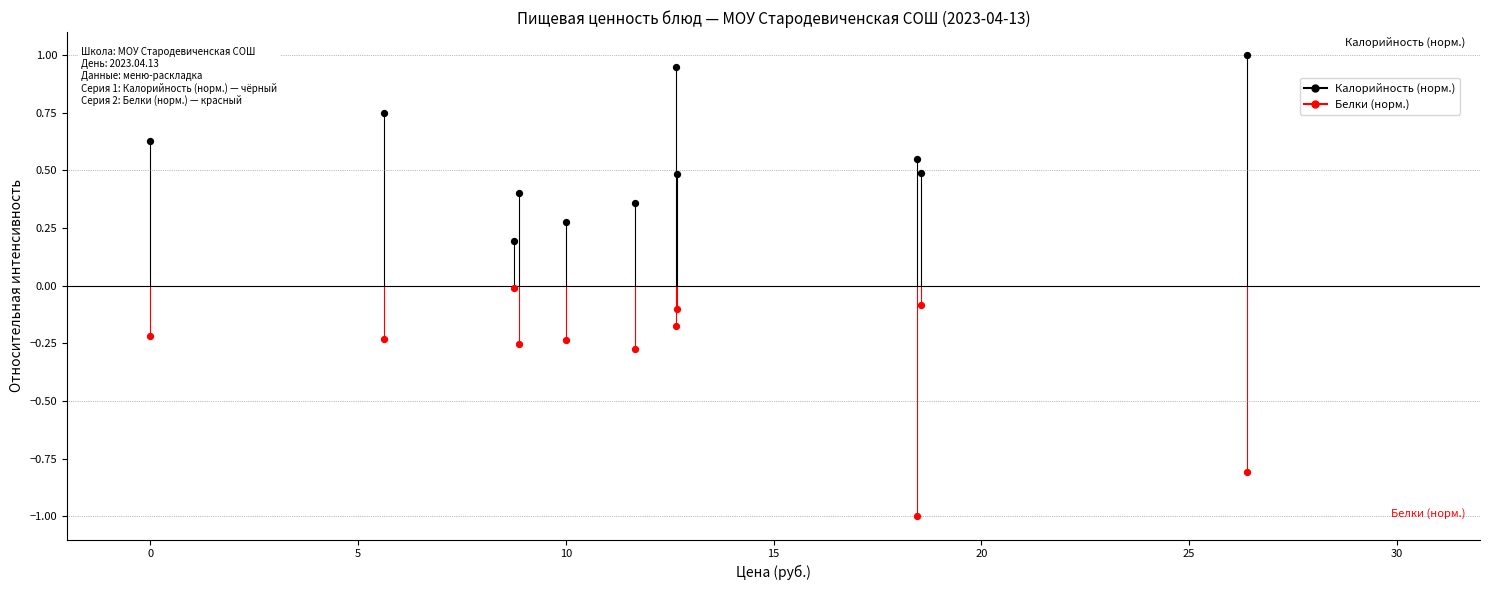

Which series reaches the minimum Y coordinate?

Белки (норм.)